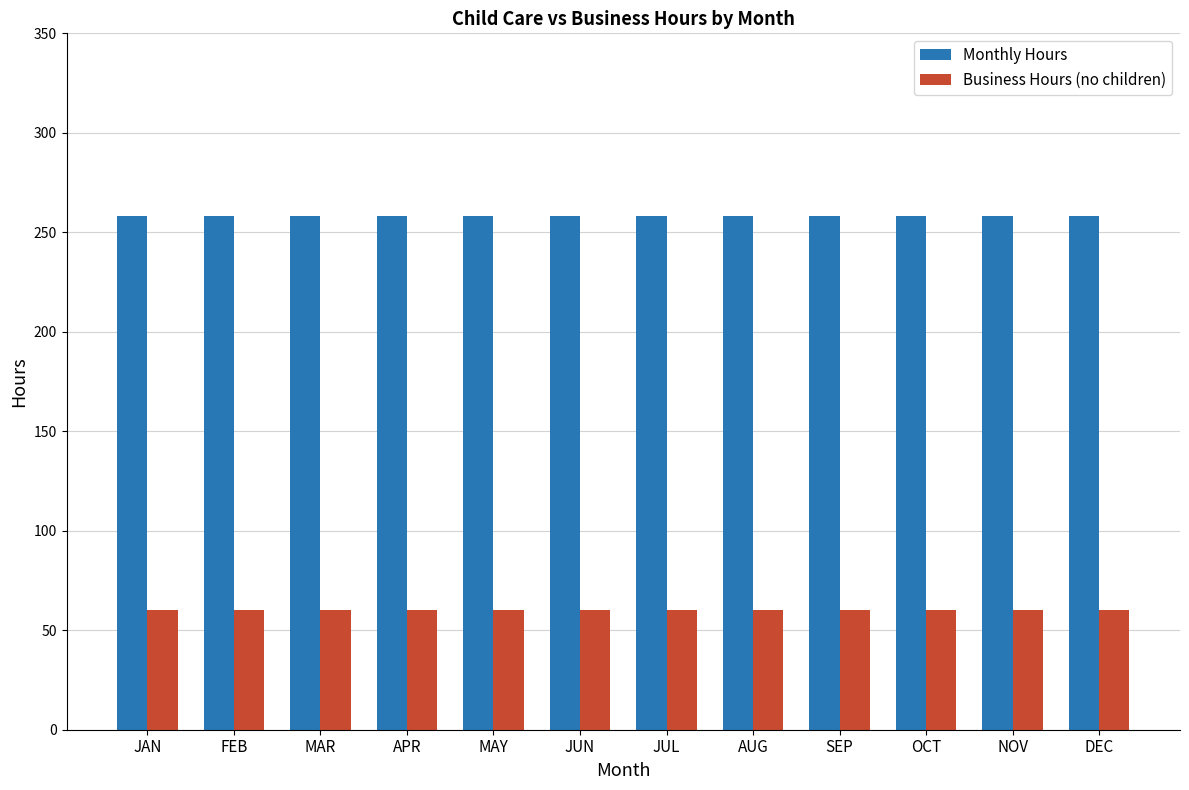

What is the sum of the Business Hours (no children) values at JUN and DEC?

120